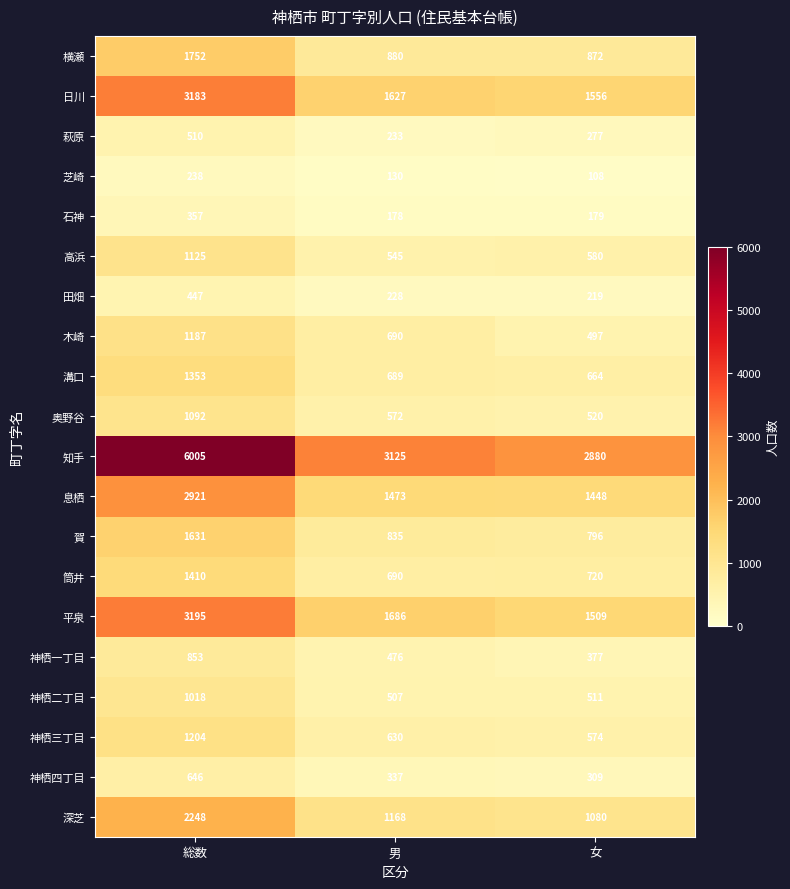

Which series has the largest range (max minus min)?

知手